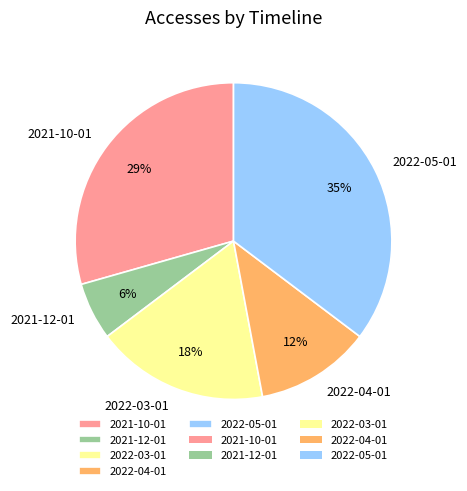

Is the sum of 2022-04-01 and 2022-05-01 greater than half?

No